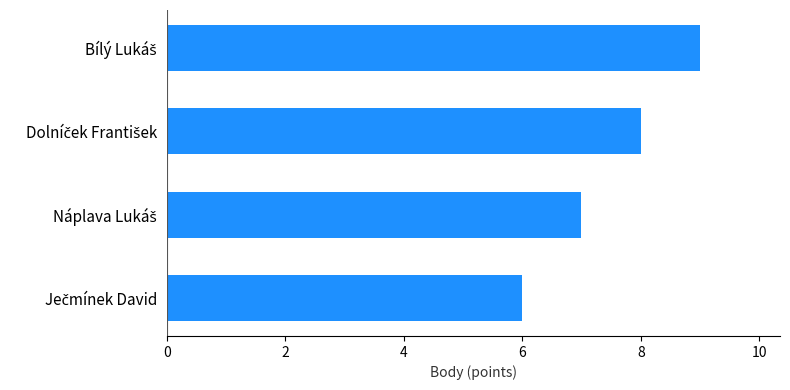

How many values are below 8?

2